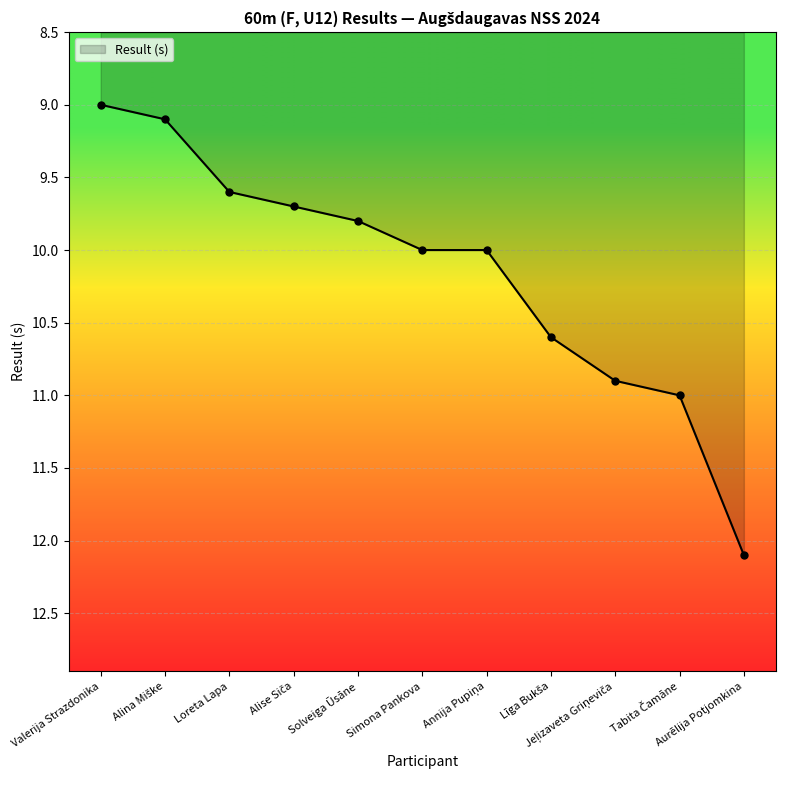

How many lines are shown in the chart?

1